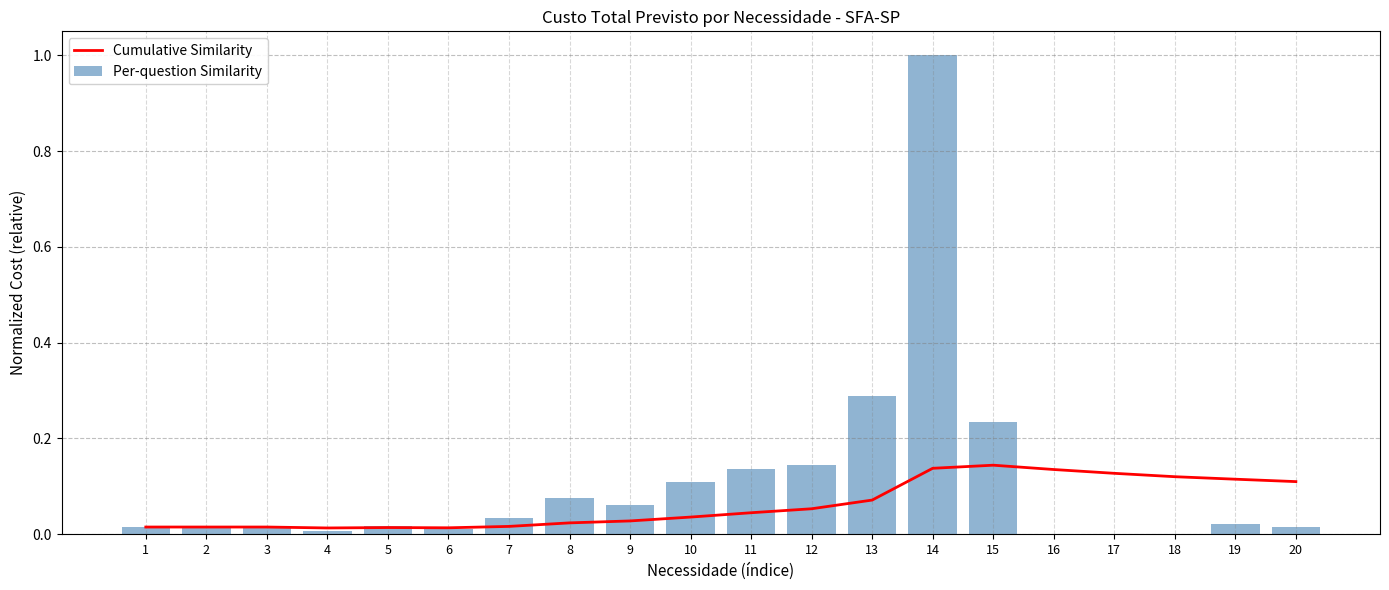

What is the difference between the highest and lowest values at 12?

0.1